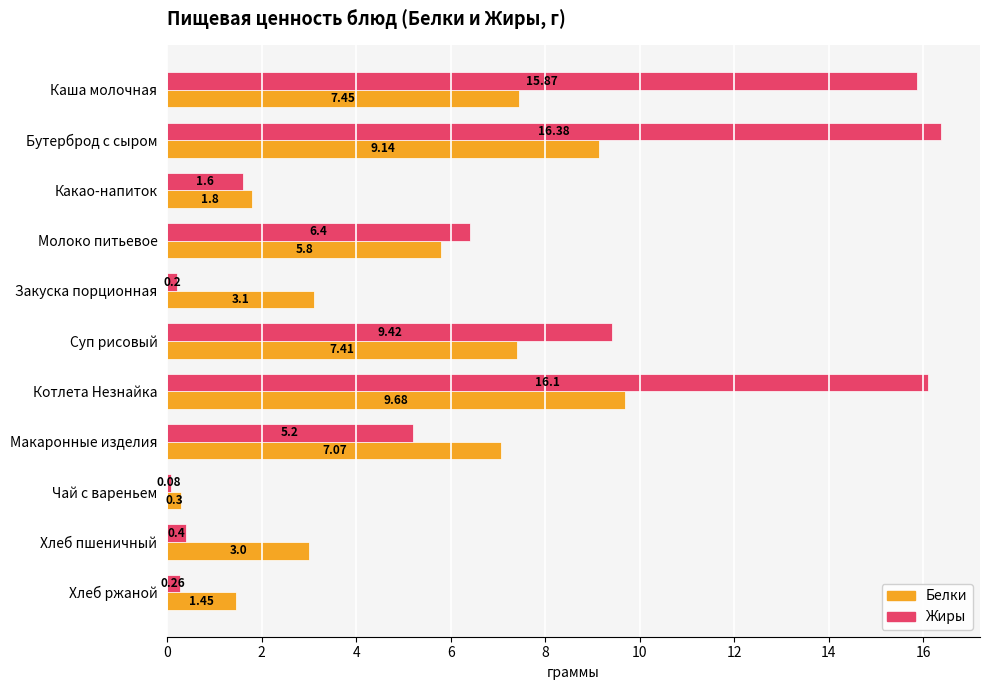

How many values in the Жиры series exceed 5?

6